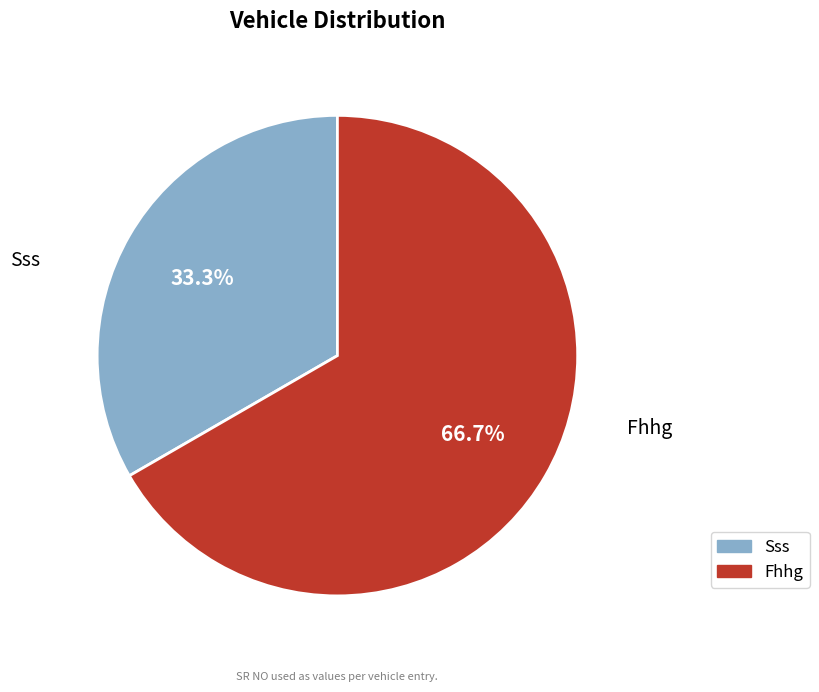

The Fhhg slice represents 55% of the pie. True or false?

False